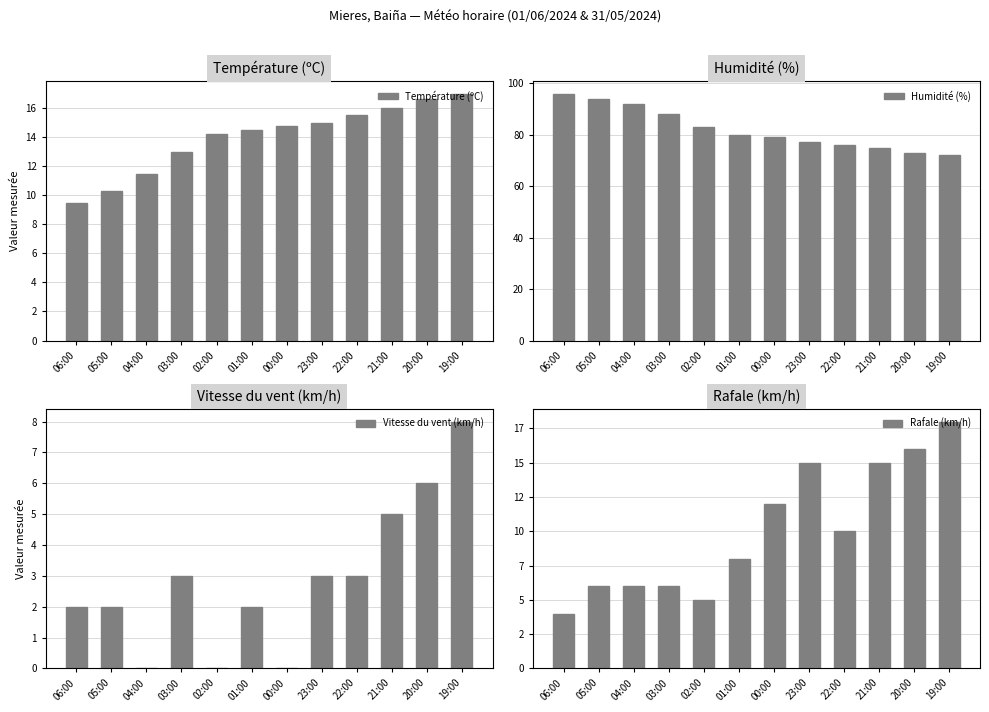

How many categories are shown in the chart?

12